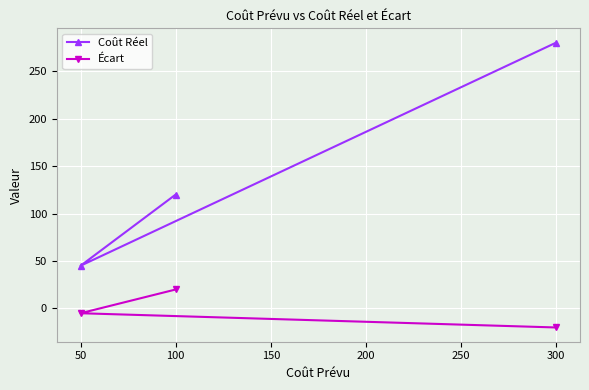

What is the sum of the Coût Réel values at 100 and 50?

165